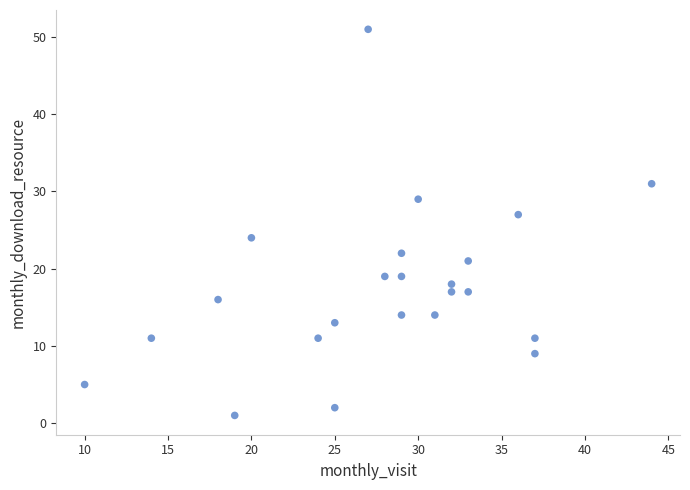

What is the range of Y values (max minus min)?

50